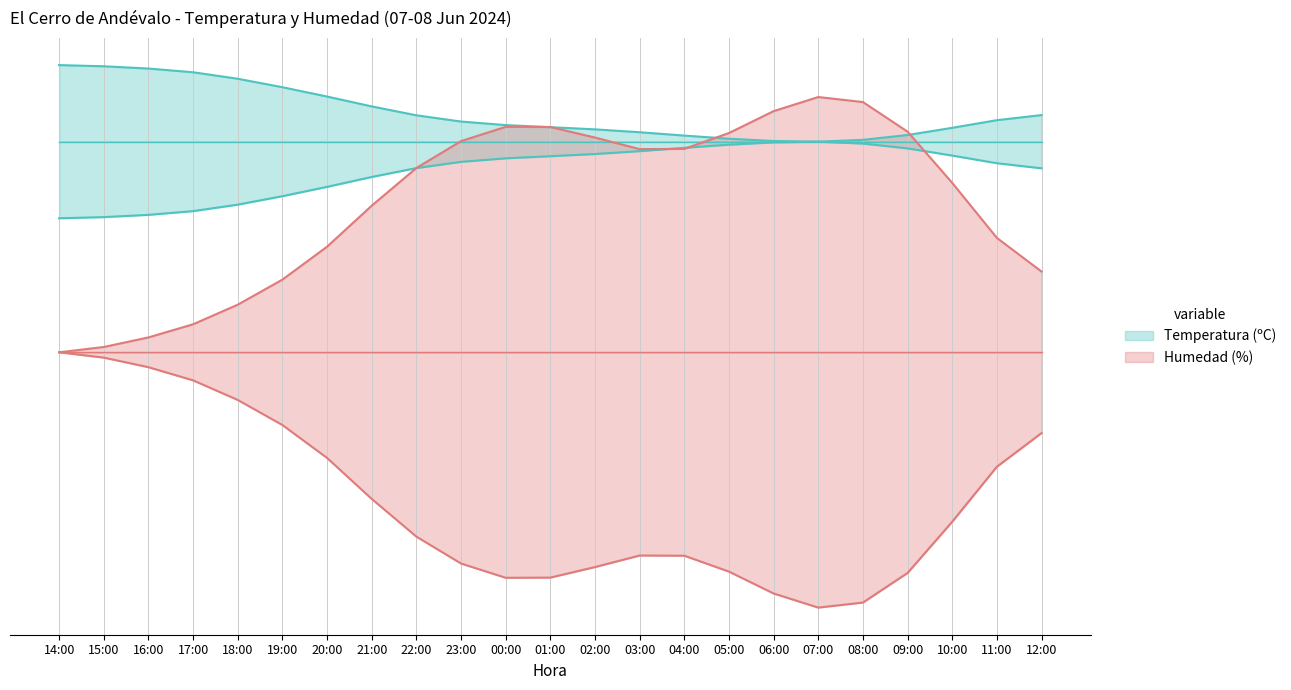

What is the difference between the highest and lowest values at 04:00?

1.0